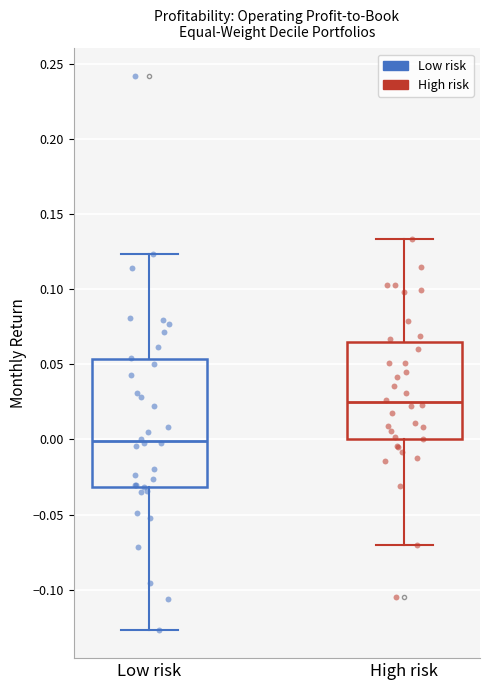

Which box is the tallest, from its lower edge to its upper edge?

Low risk